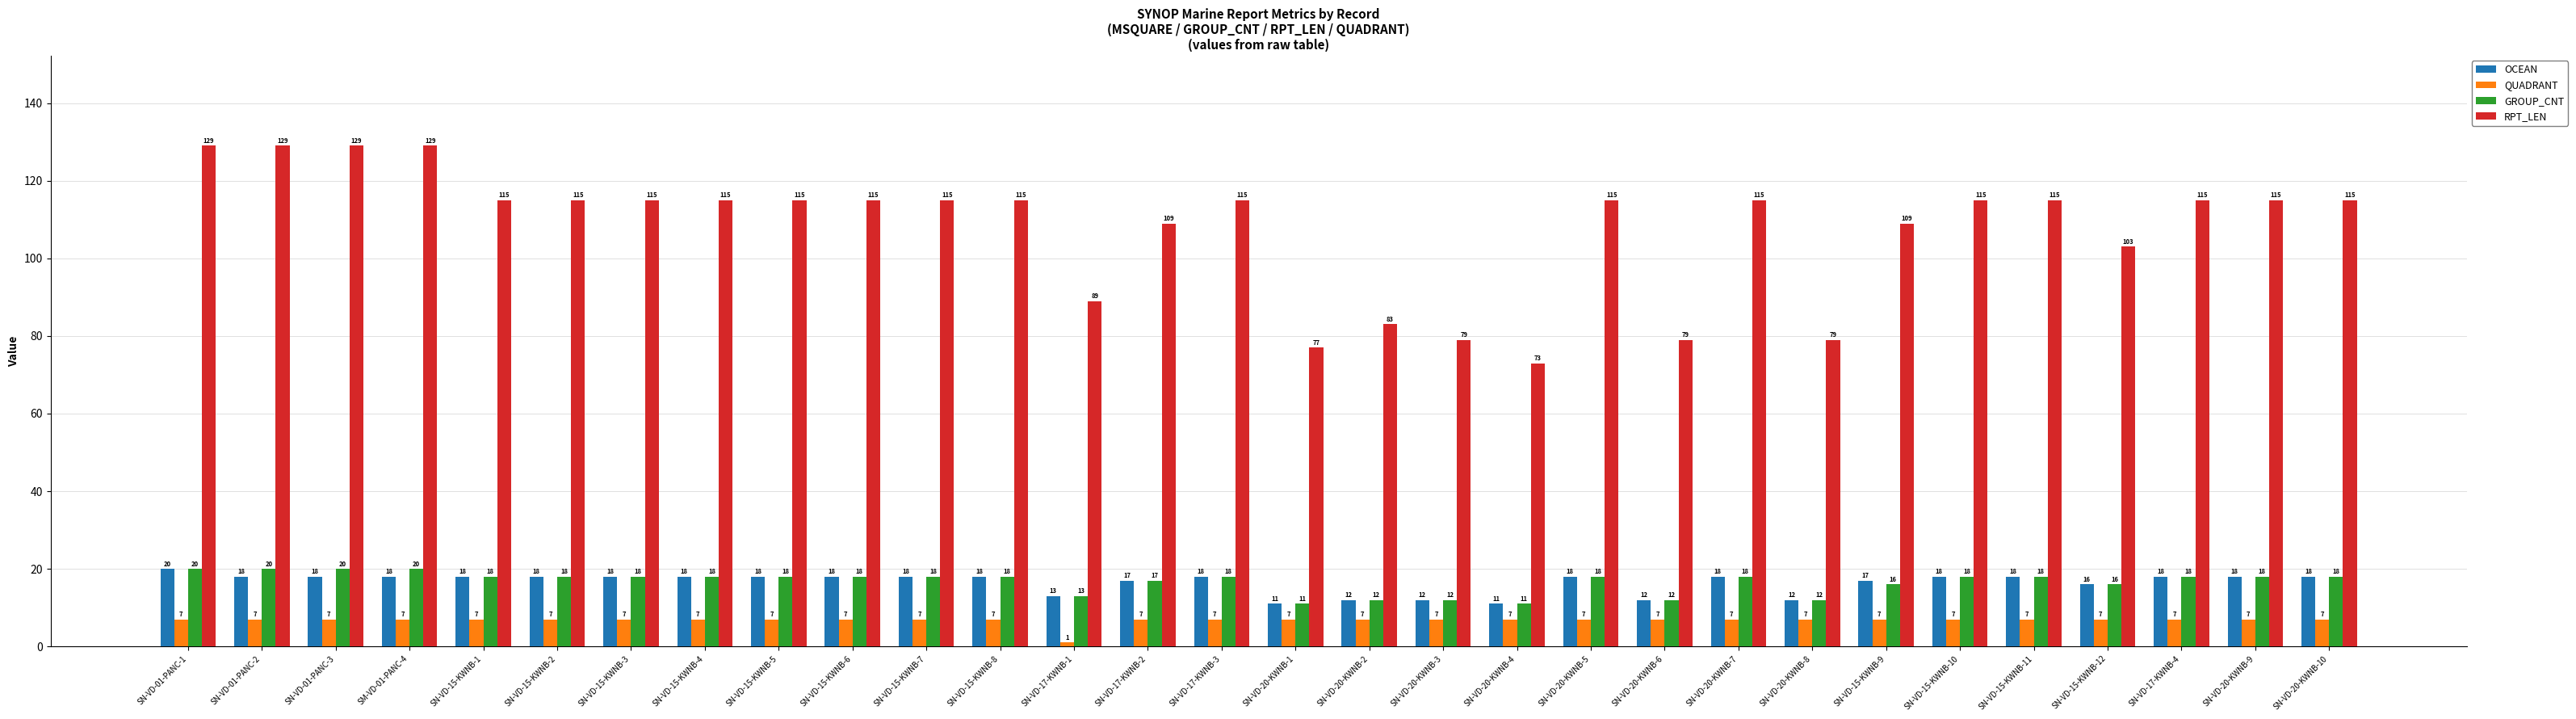

What is the value of the GROUP_CNT bar at the 5th from the left?

18